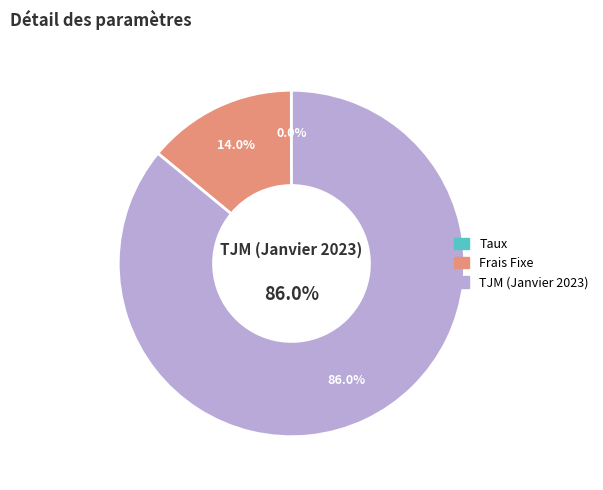

What percentage is the TJM (Janvier 2023) slice, to the nearest percent?

86%